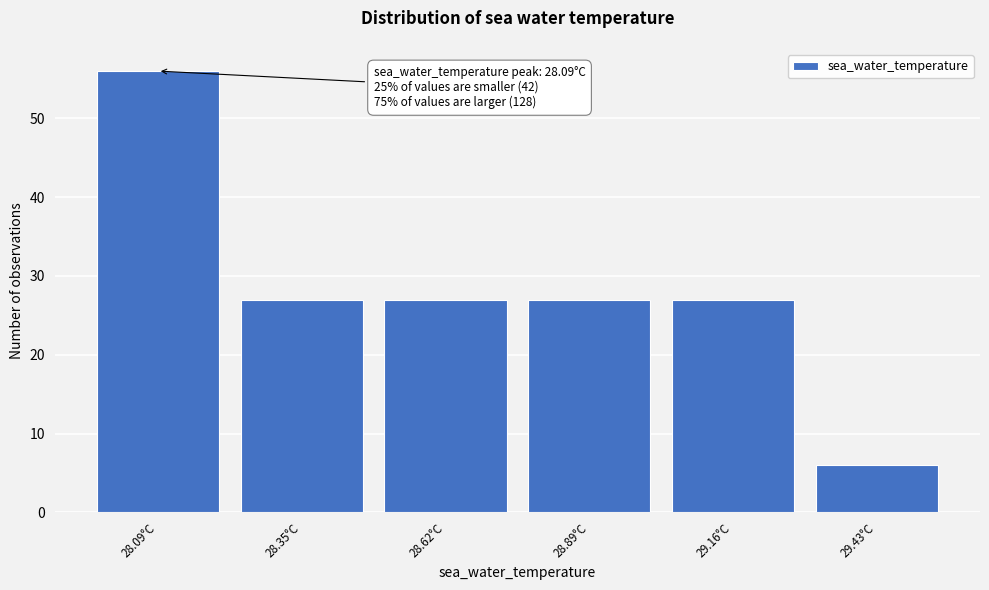

Reading right to left, what are all the values shown in this chart?

6	27	27	27	27	56